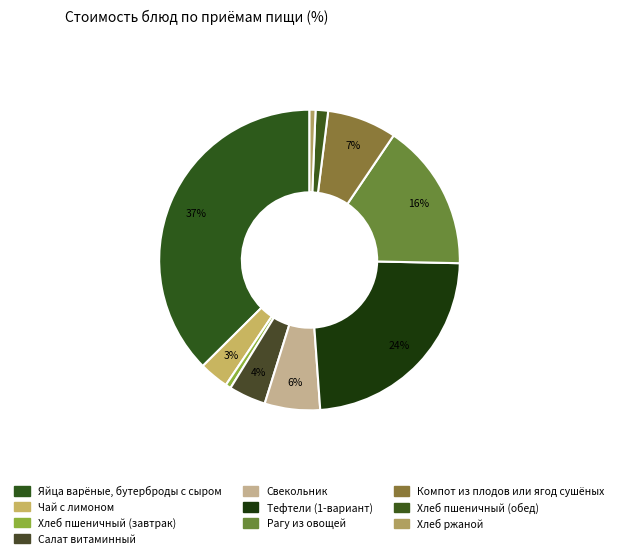

Which category has the biggest portion of the pie?

Яйца варёные, бутерброды с сыром